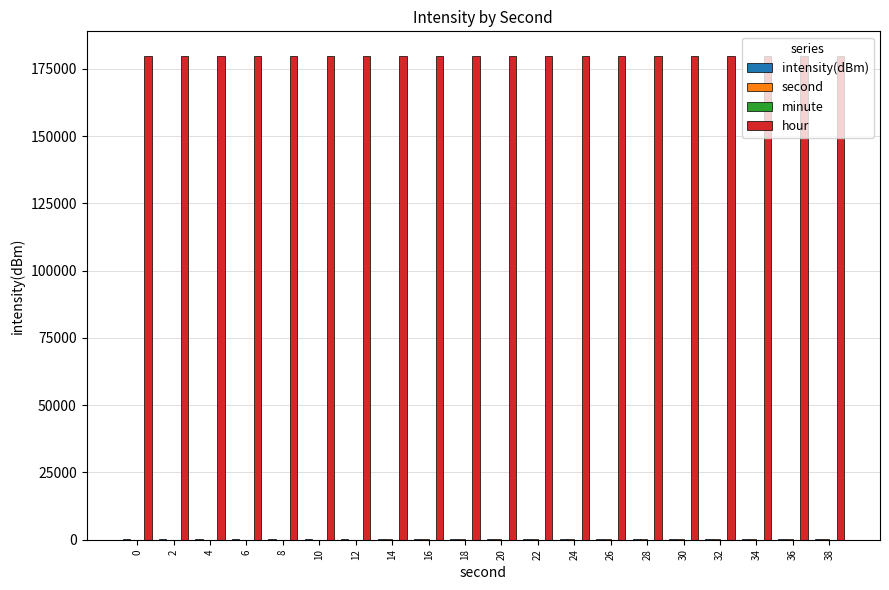

Which series has the largest total across all categories?

hour